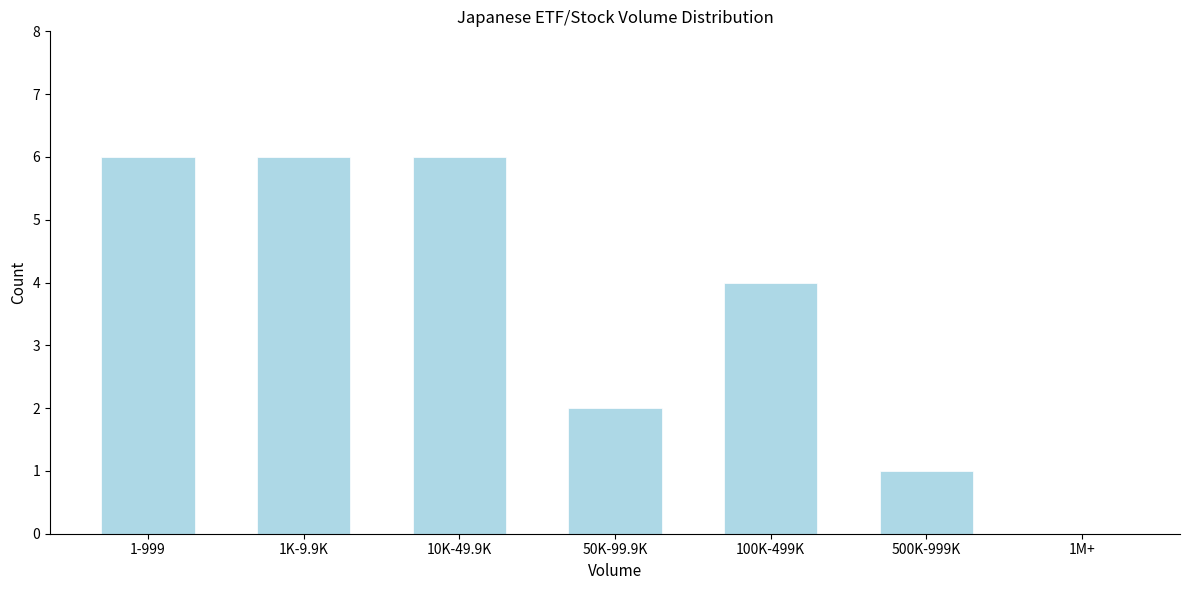

Reading right to left, list all the values displayed in this chart.

1M+=0	500K-999K=1	100K-499K=4	50K-99.9K=2	10K-49.9K=6	1K-9.9K=6	1-999=6